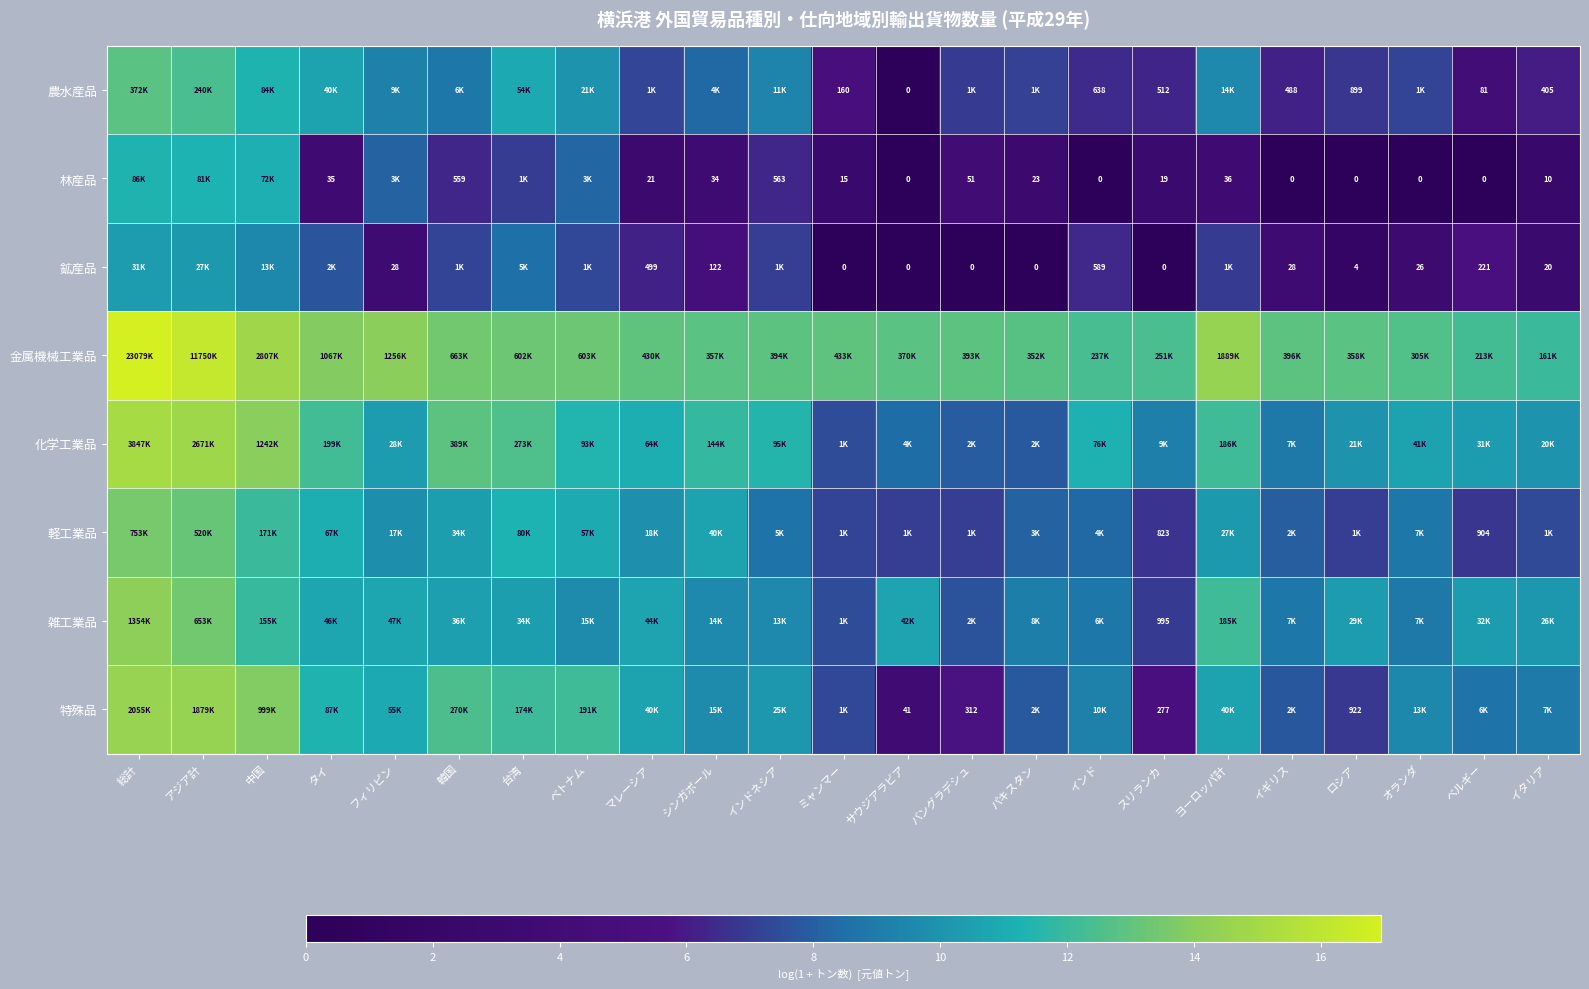

True or false: 雑工業品 has a value of 2.3 at 台湾.

False